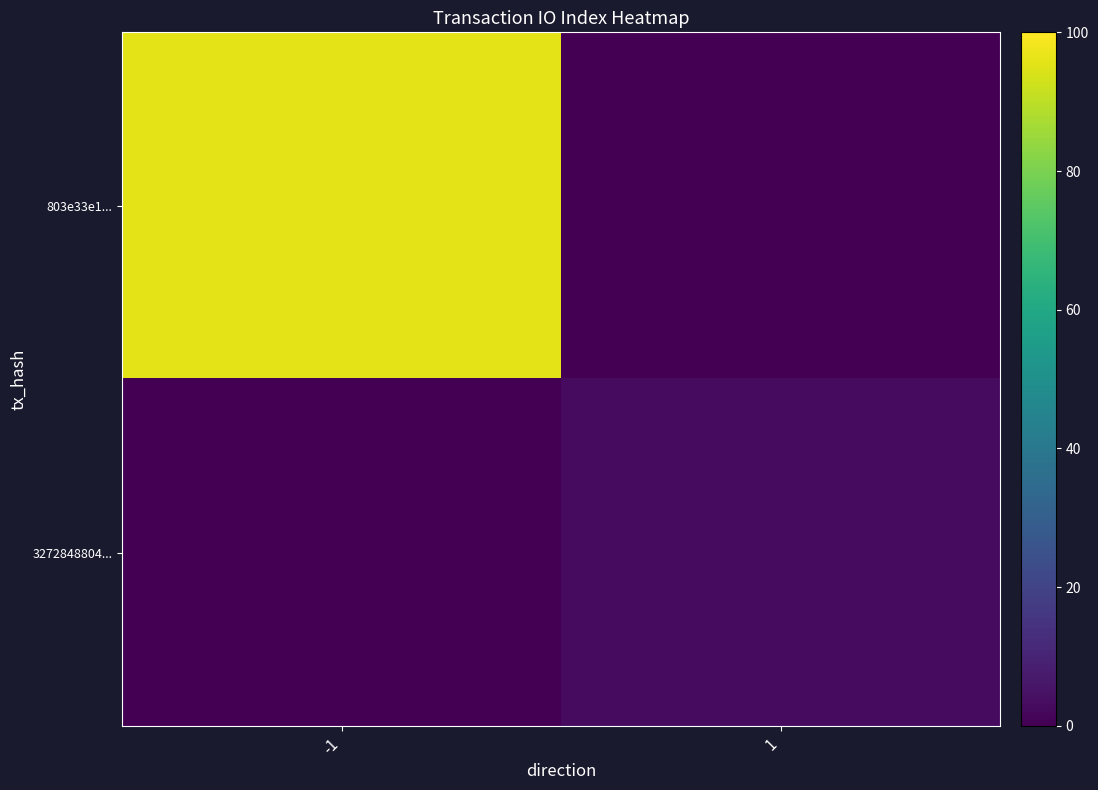

At how many categories does at least one series exceed 28?

1